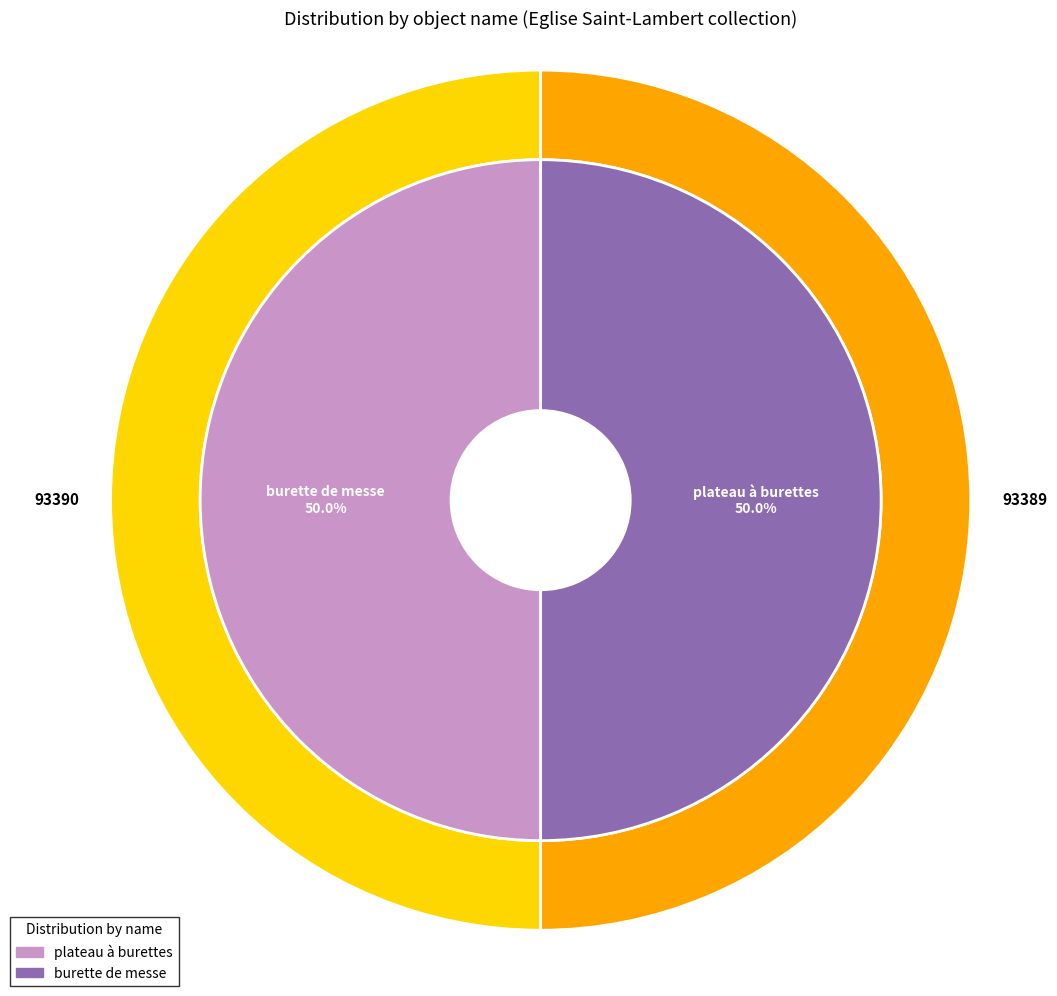

To the nearest percent, what percentage of the pie is plateau à burettes?

50%